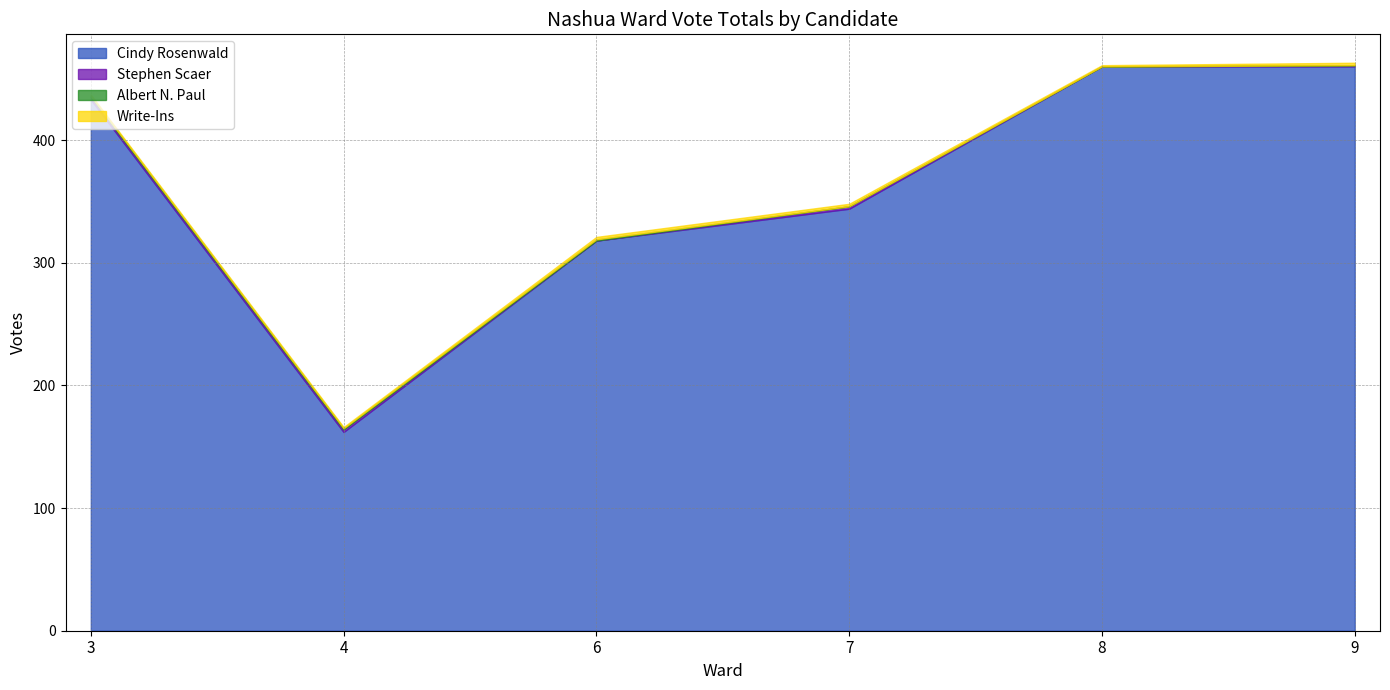

Which series has the largest range (max minus min)?

Cindy Rosenwald